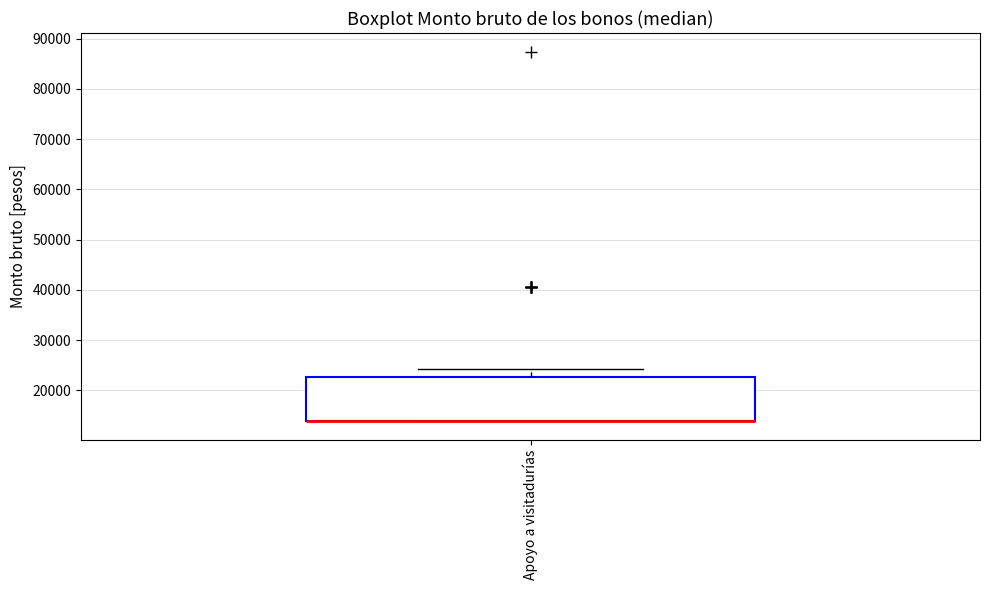

Transcribe this box plot: give where the median line is, the range the box spans, and where the two whiskers end, as read against the y-axis. The values are not printed on the chart, so give them approximately, as read against the axis.

median 14000 (drawn on the box's lower edge), box 14000 to 23000, whiskers 14000 to 24000